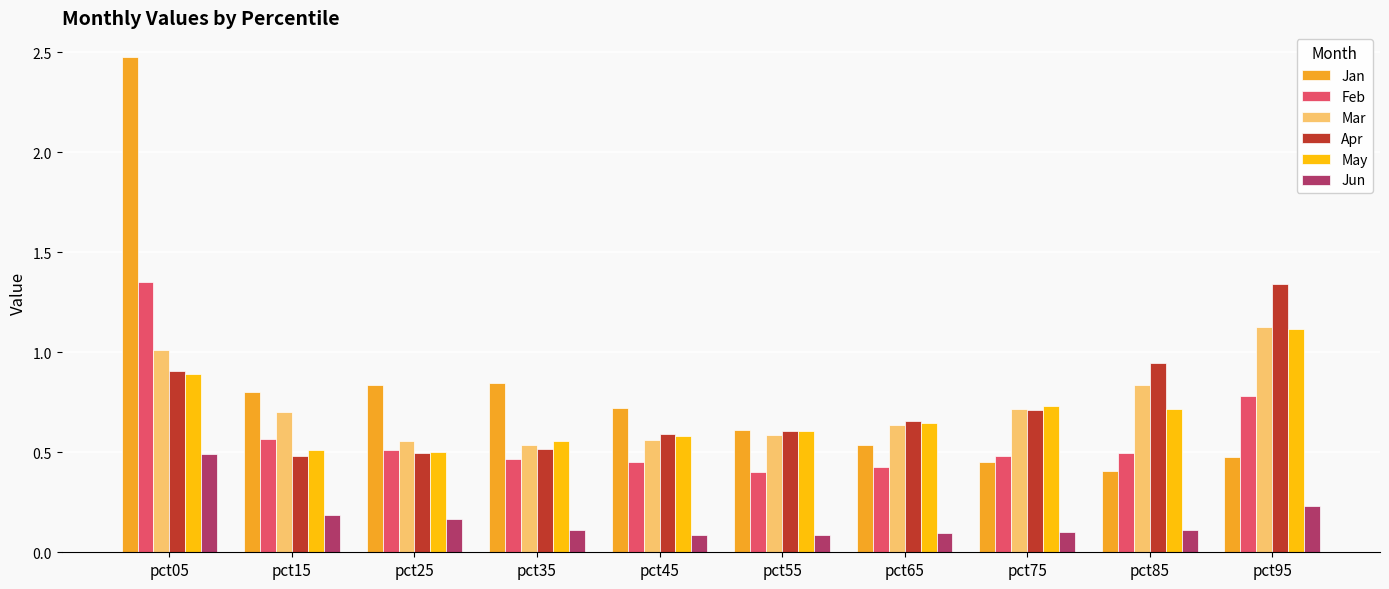

Is it true that May equals 0.3 at pct65?

False